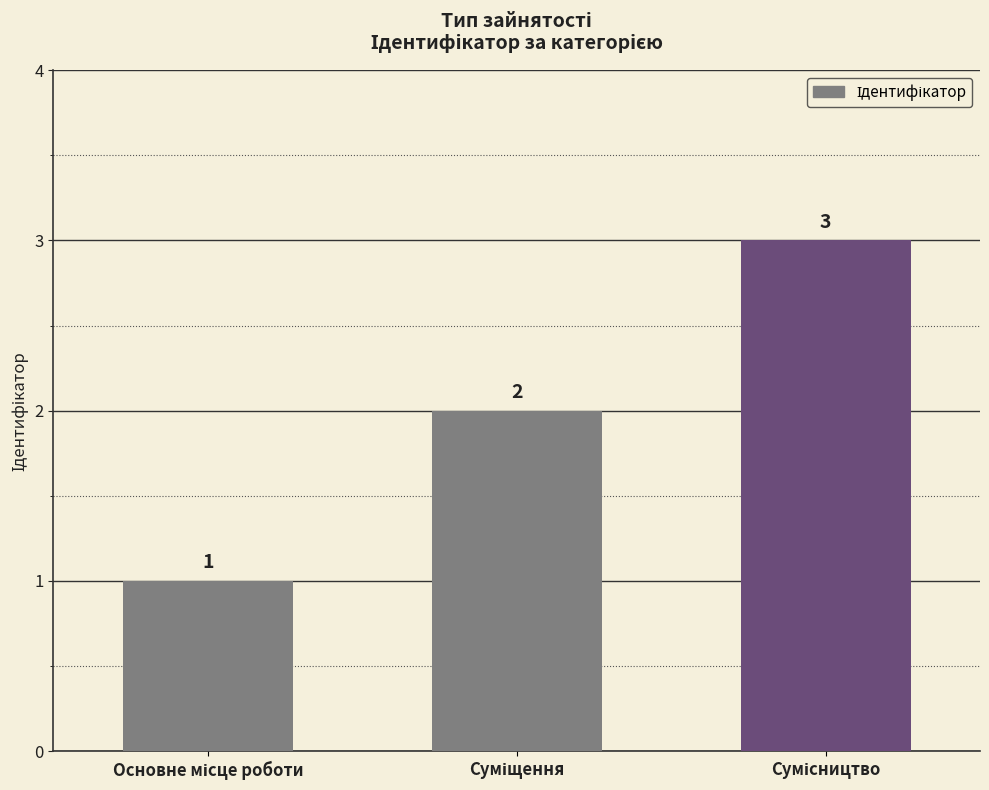

Reading left to right, transcribe all the data shown in this chart.

1	2	3